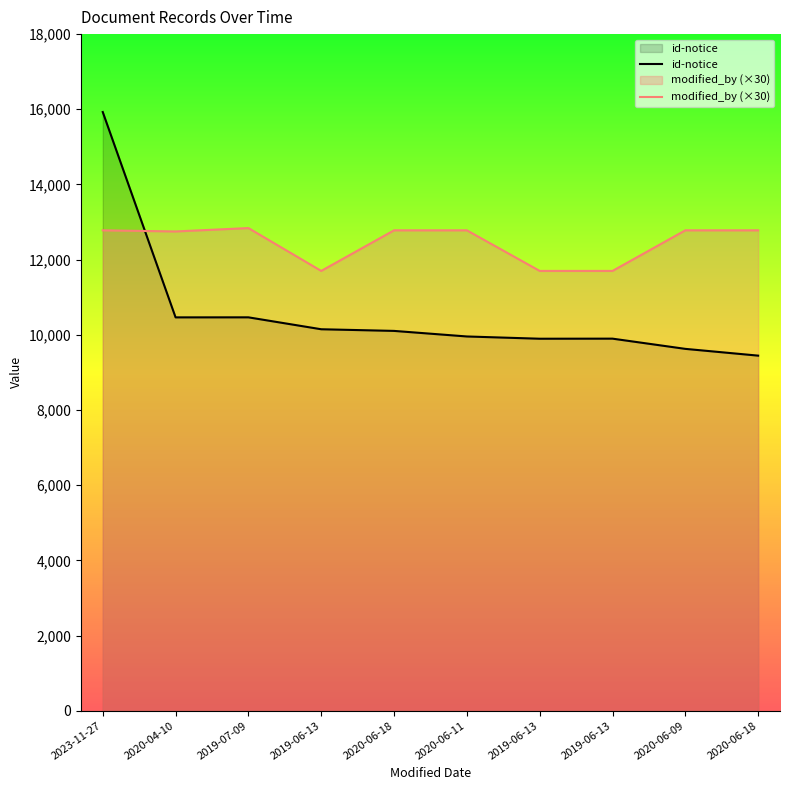

Is it true that id-notice equals 26063 at 2023-11-27?

False